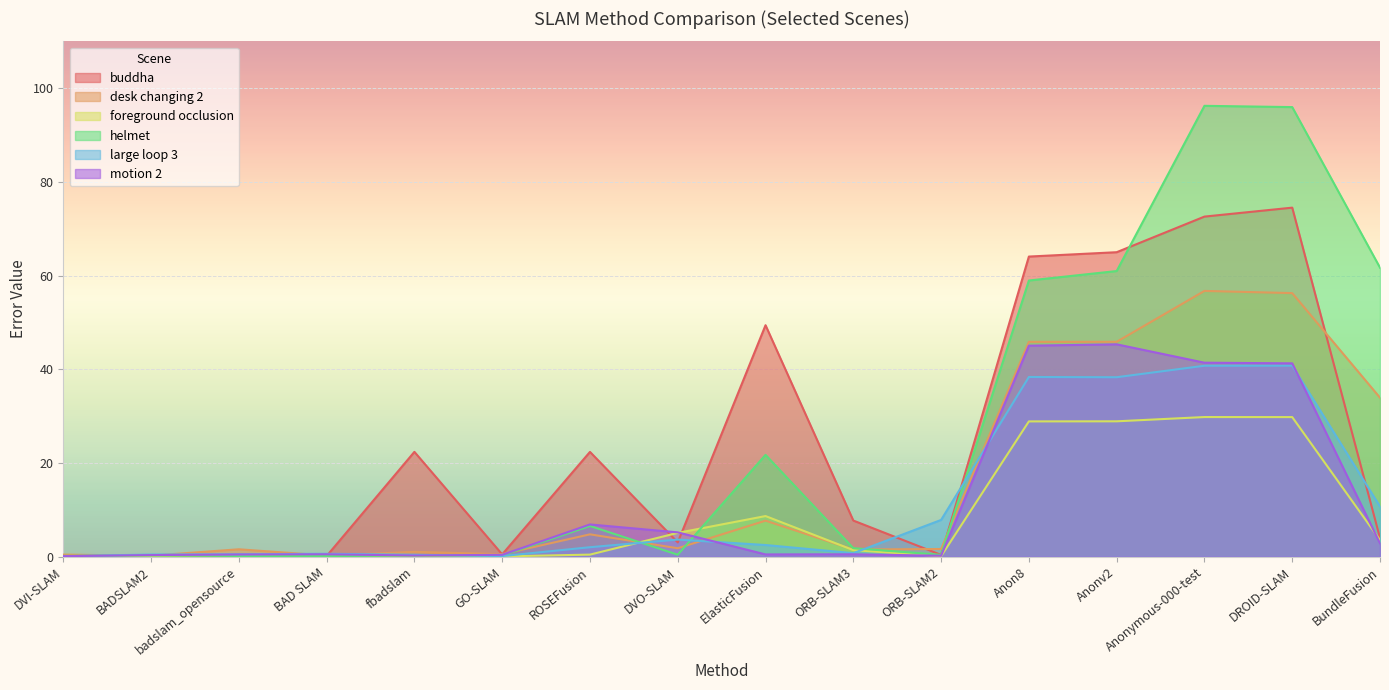

What is the label of the 9th point from the left?

ElasticFusion